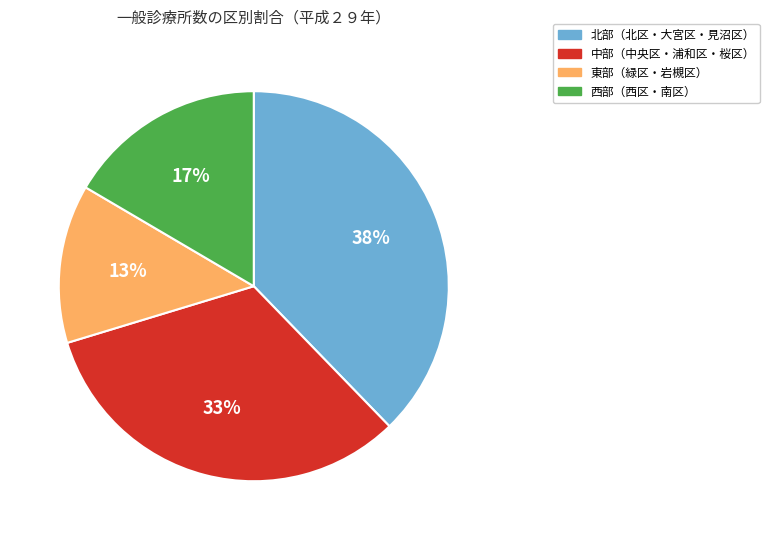

Which slice is the largest?

北部（北区・大宮区・見沼区）